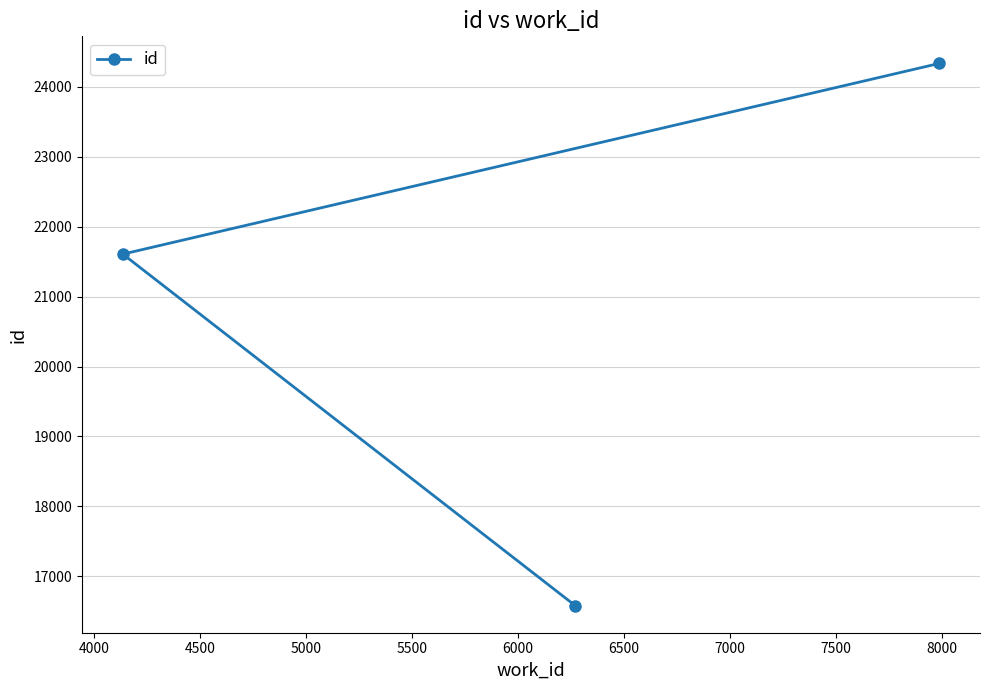

What is the greatest value displayed?

24331